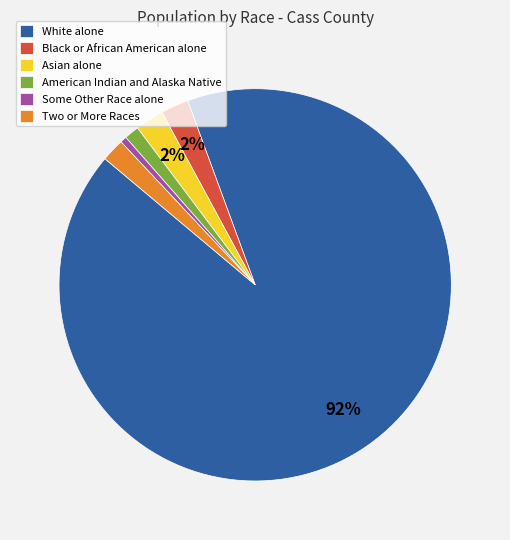

To the nearest percent, what is the combined percentage of American Indian and Alaska Native and Two or More Races?

3%